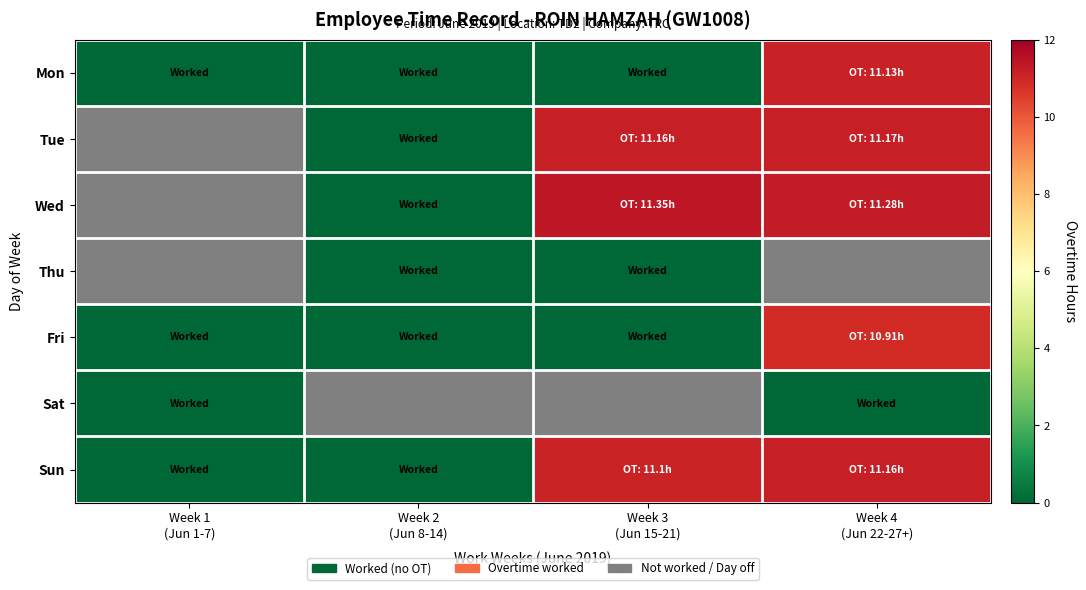

At which category does the chart reach its peak across all series?

Week 3
(Jun 15-21)